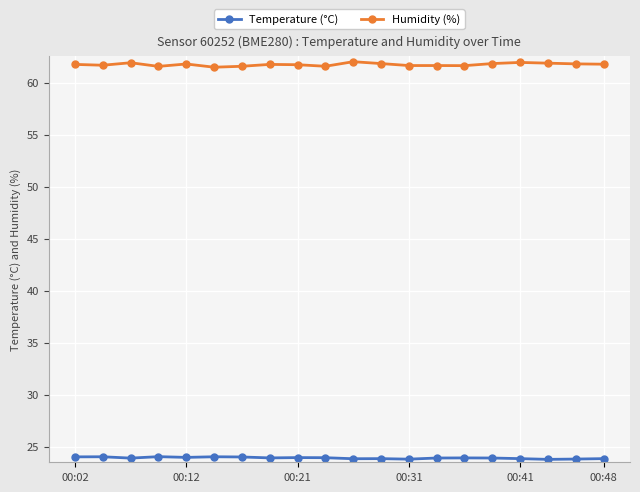

List the series in order of their overall mean, lowest first.

Temperature (°C), Humidity (%)